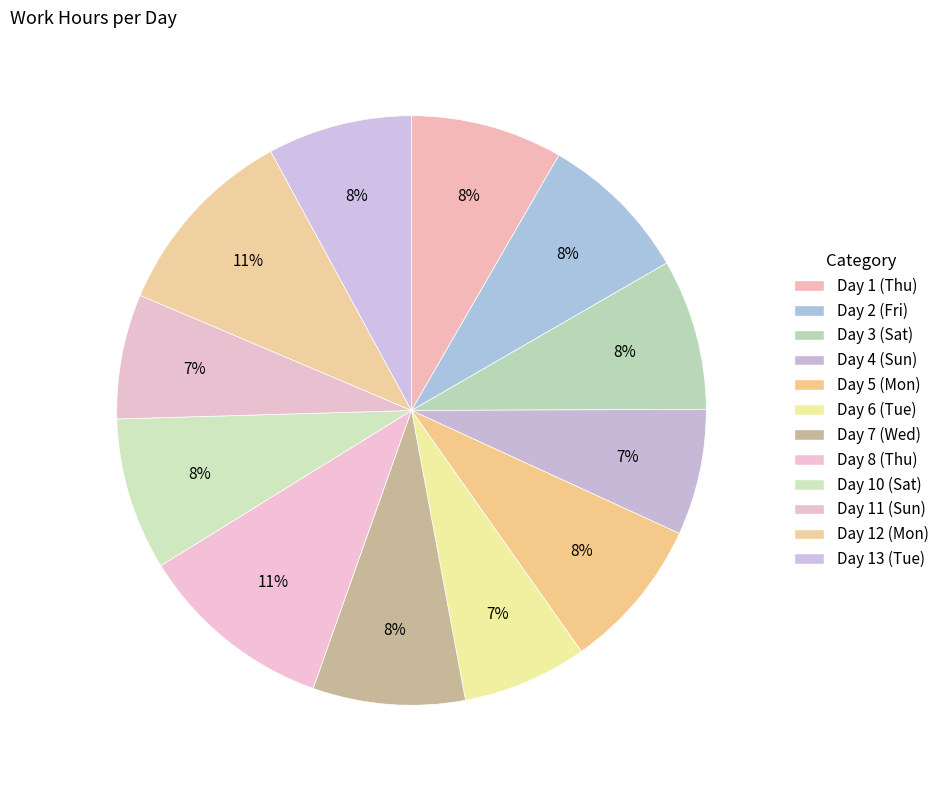

What is the ratio of the value at Day 8 (Thu) to the value at Day 5 (Mon)?

1.3